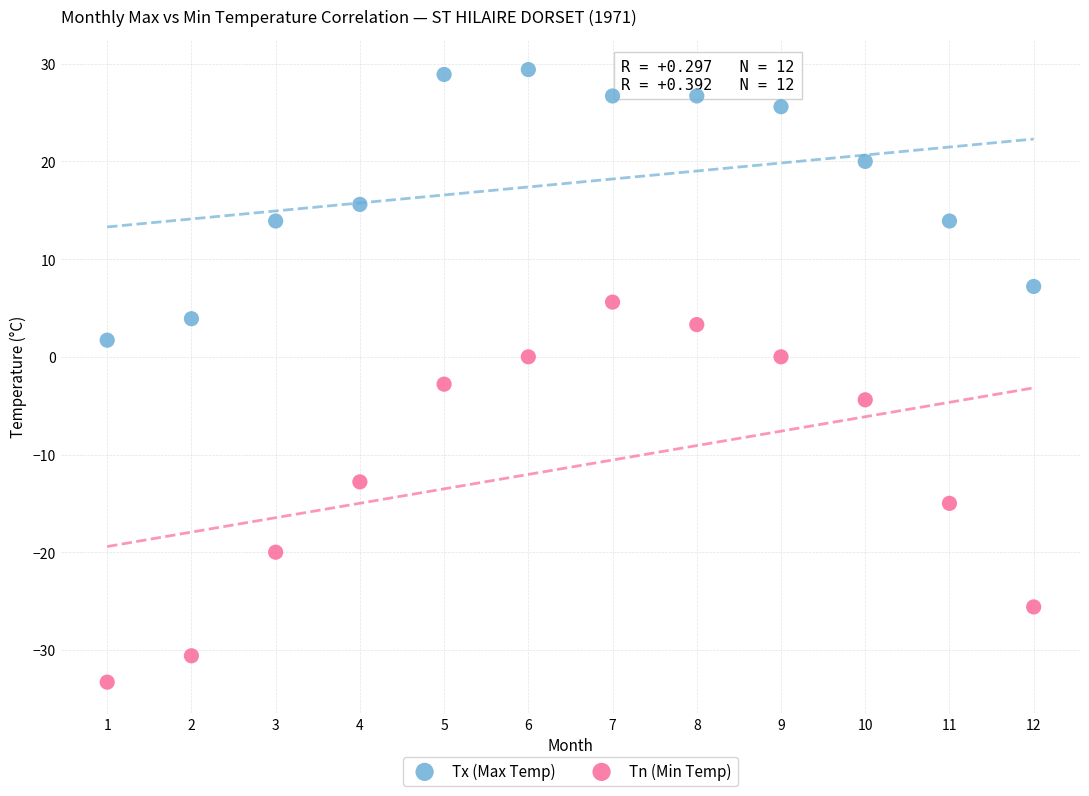

Which series has the largest Y range (max minus min)?

Tn (Min Temp)